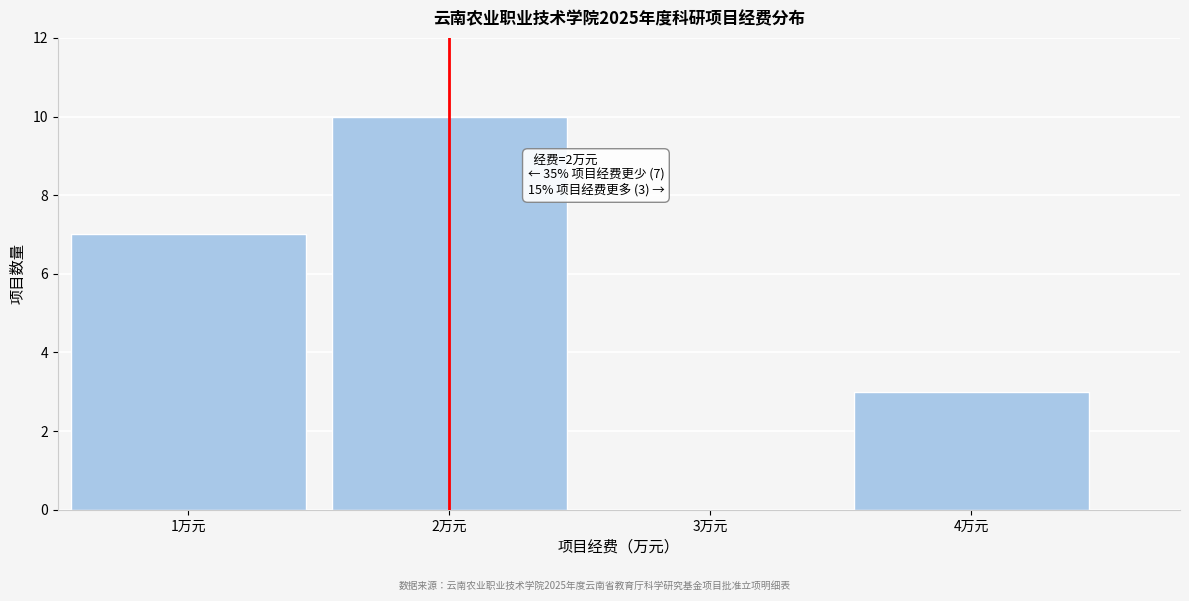

Which range on the x-axis has the tallest bar?

1.5 to 2.5